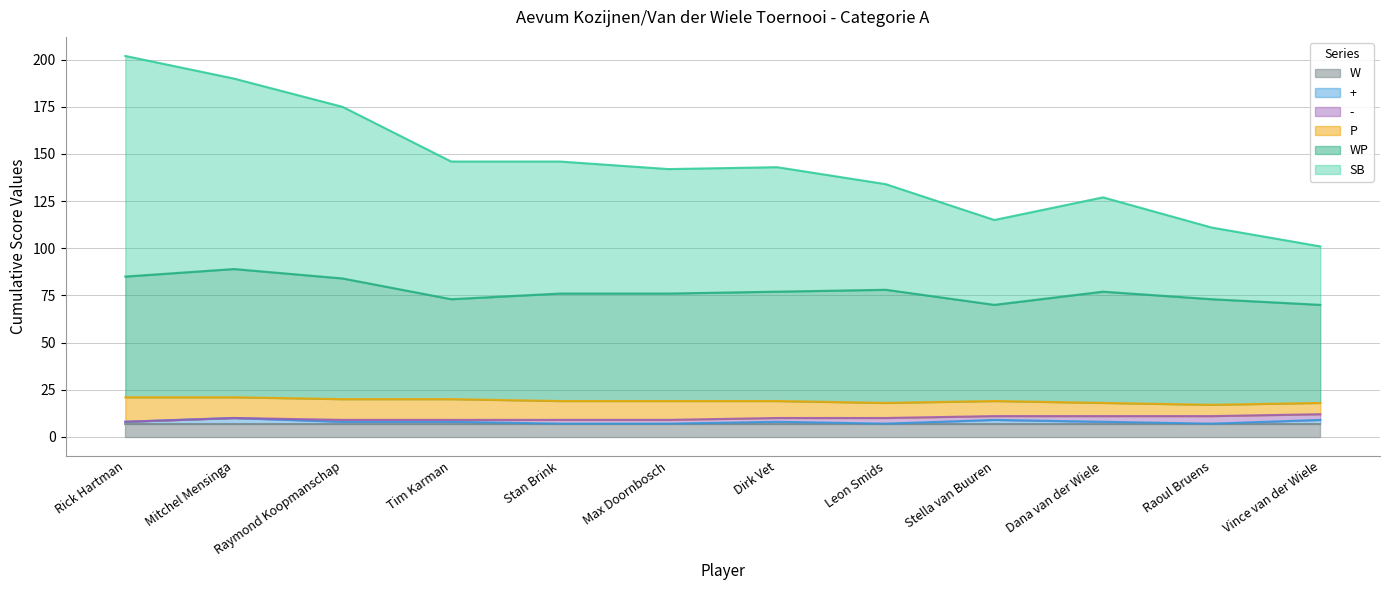

How many values in the WP series exceed 77?

4